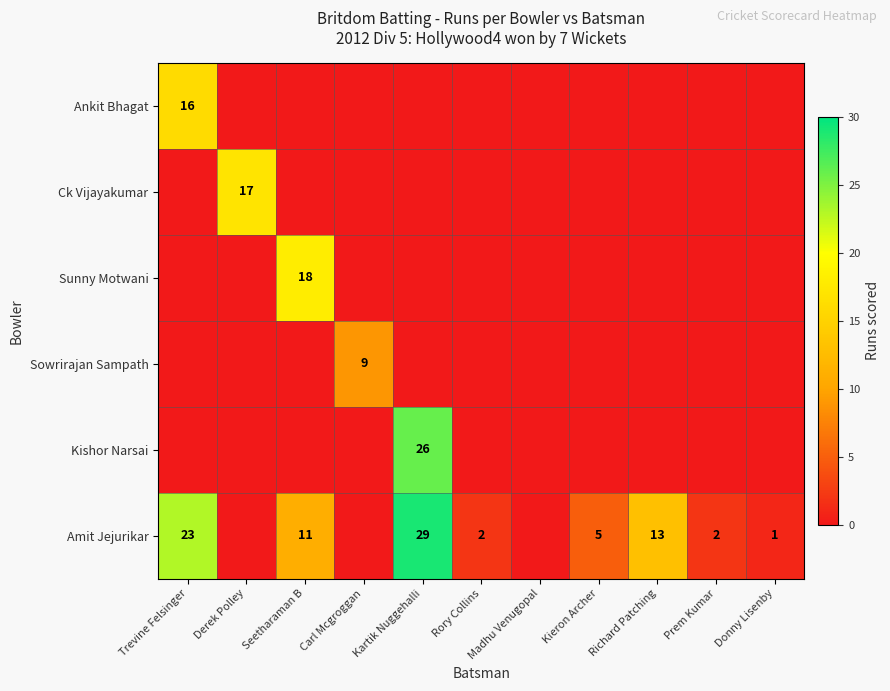

The Amit Jejurikar series shows 2 at Rory Collins. True or false?

True